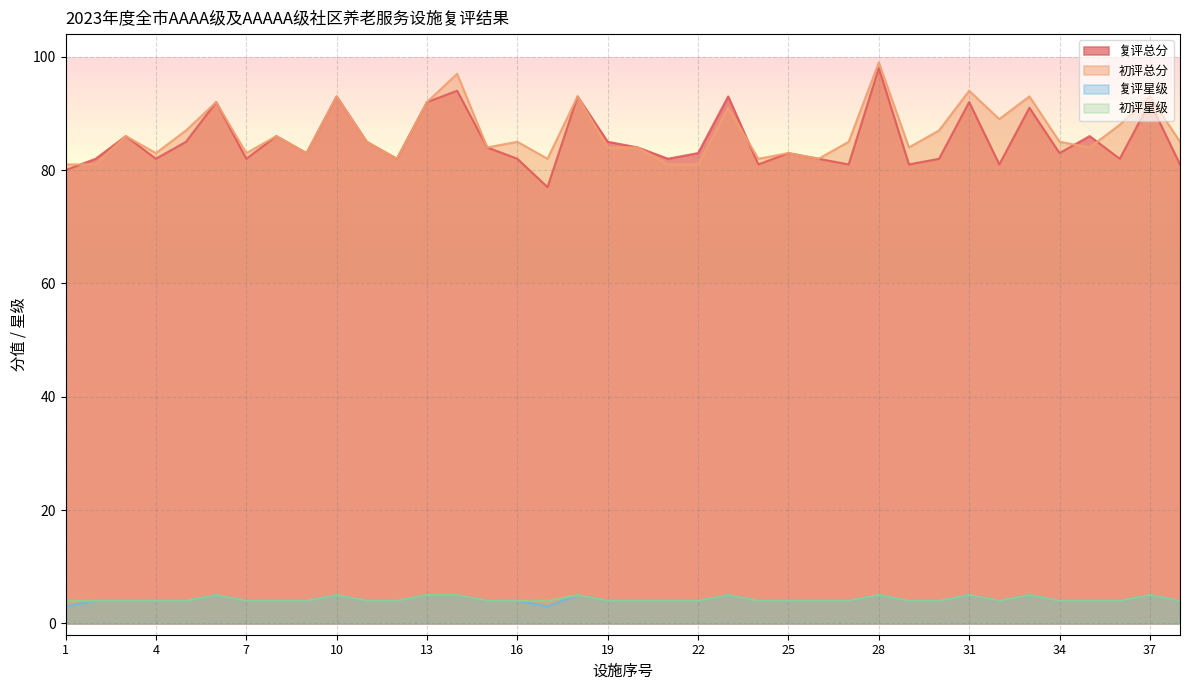

How many interior local valleys does the 初评星级 series have?

1